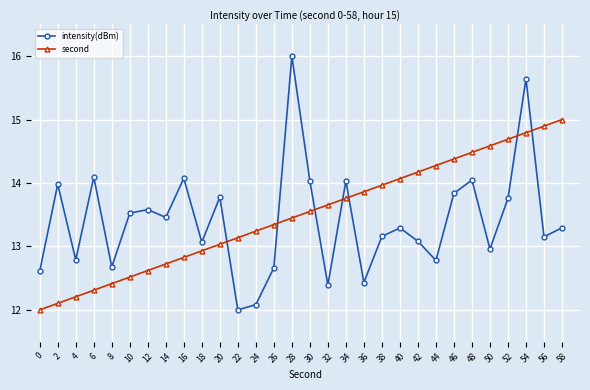

How many intersections are there between second and intensity(dBm)?

7